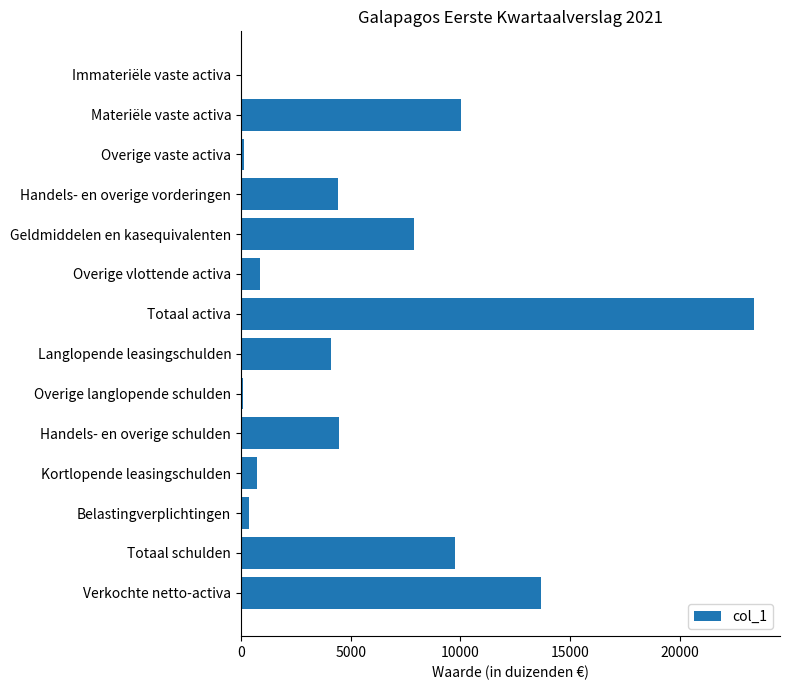

True or false: the data shows 10533 at Totaal activa.

False